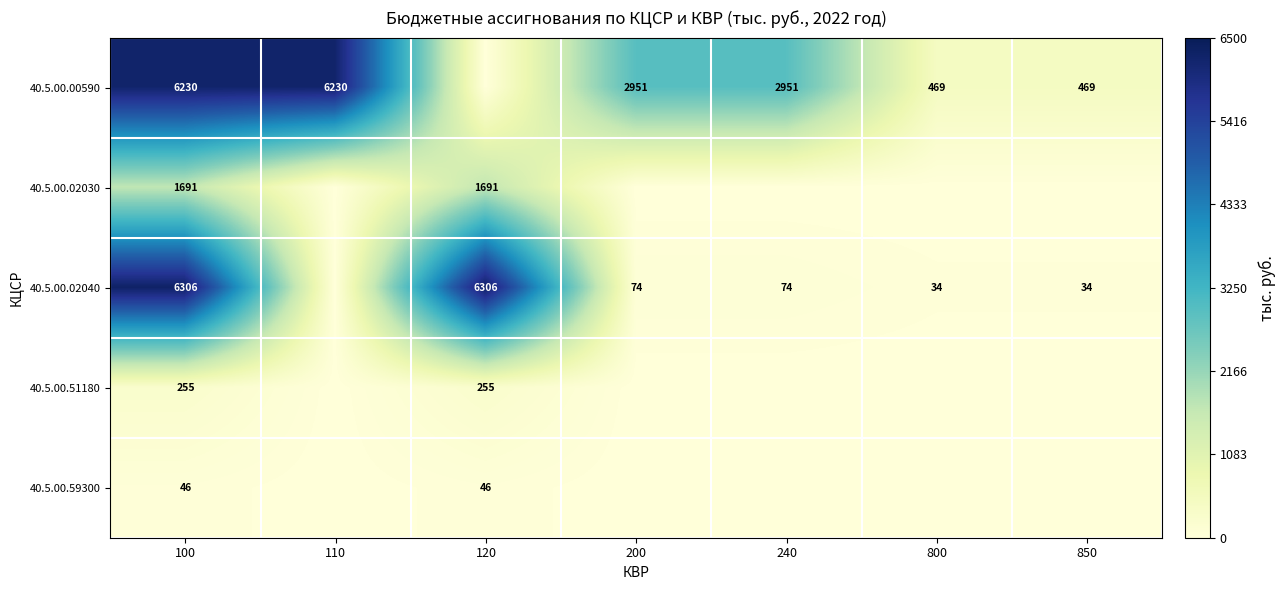

The value of 40.5.00.59300 at 100 is 10. True or false?

False